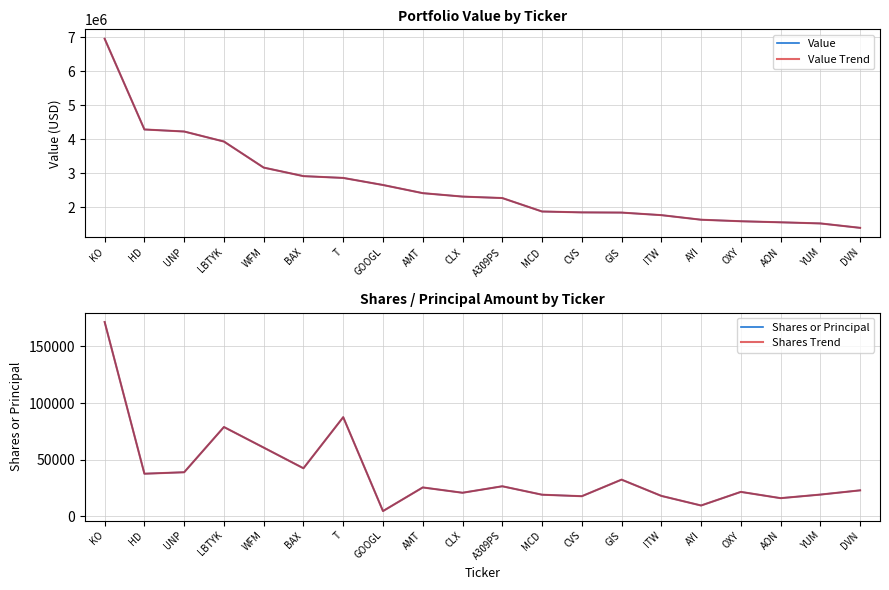

At which label does Value reach its minimum?

DVN